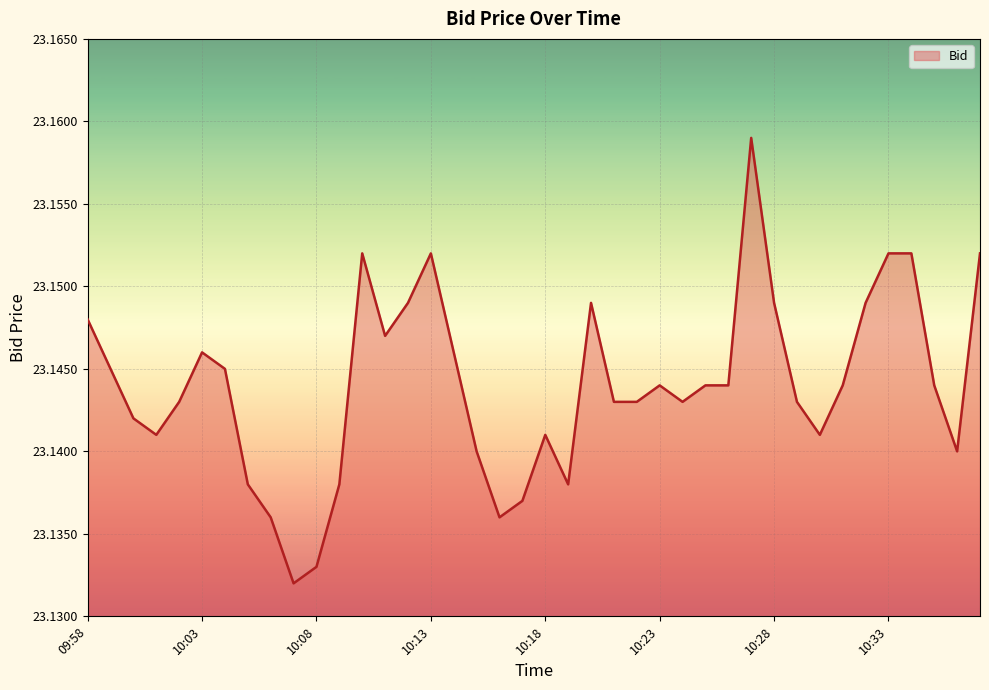

Is this an area chart (filled region under the line)?

Yes